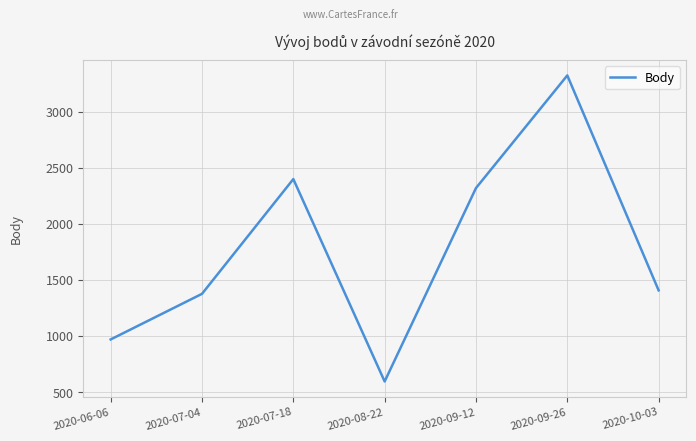

List the labels in order of value, largest first.

2020-09-26, 2020-07-18, 2020-09-12, 2020-10-03, 2020-07-04, 2020-06-06, 2020-08-22